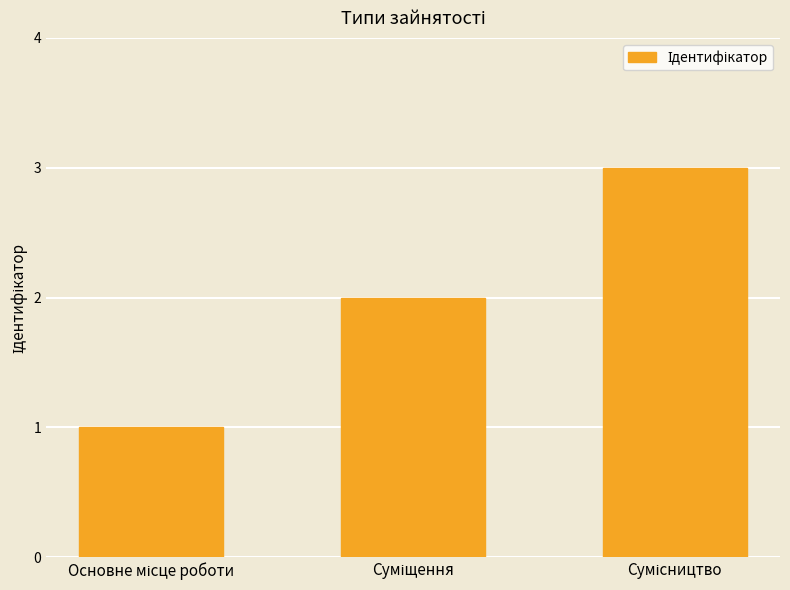

What is the sum of all values?

6